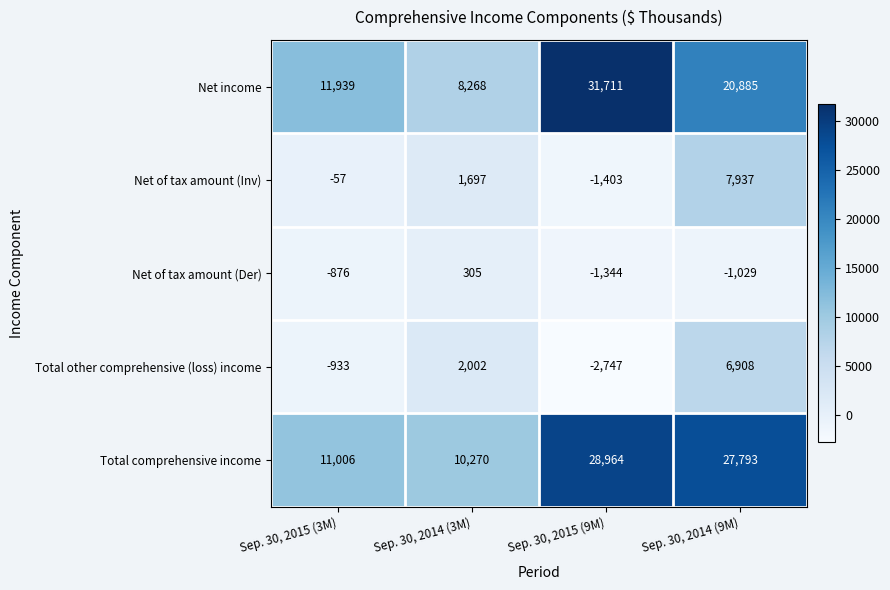

The value of Net income at Sep. 30, 2014 (9M) is 20885. True or false?

True